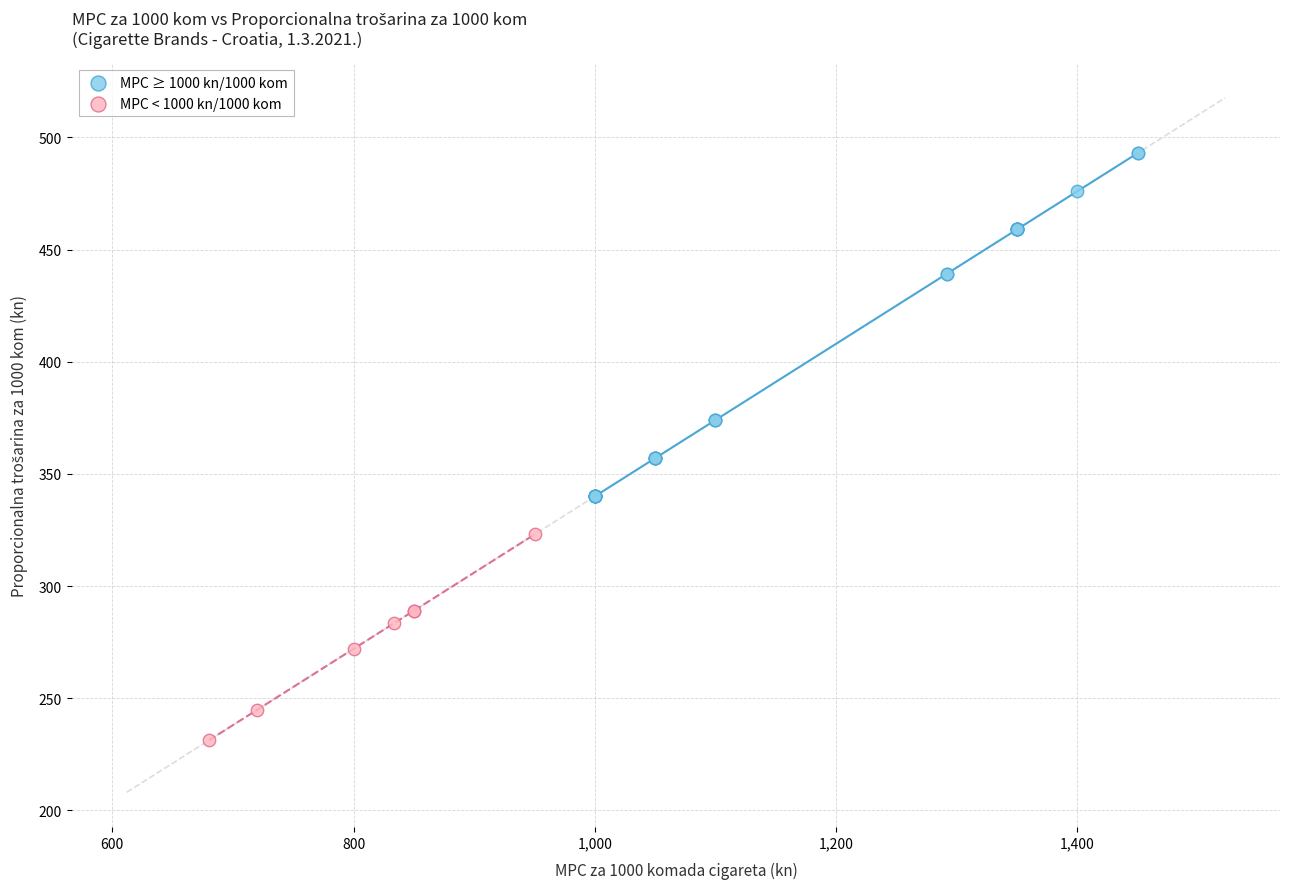

Which series contains the lowest Y value?

MPC < 1000 kn/1000 kom